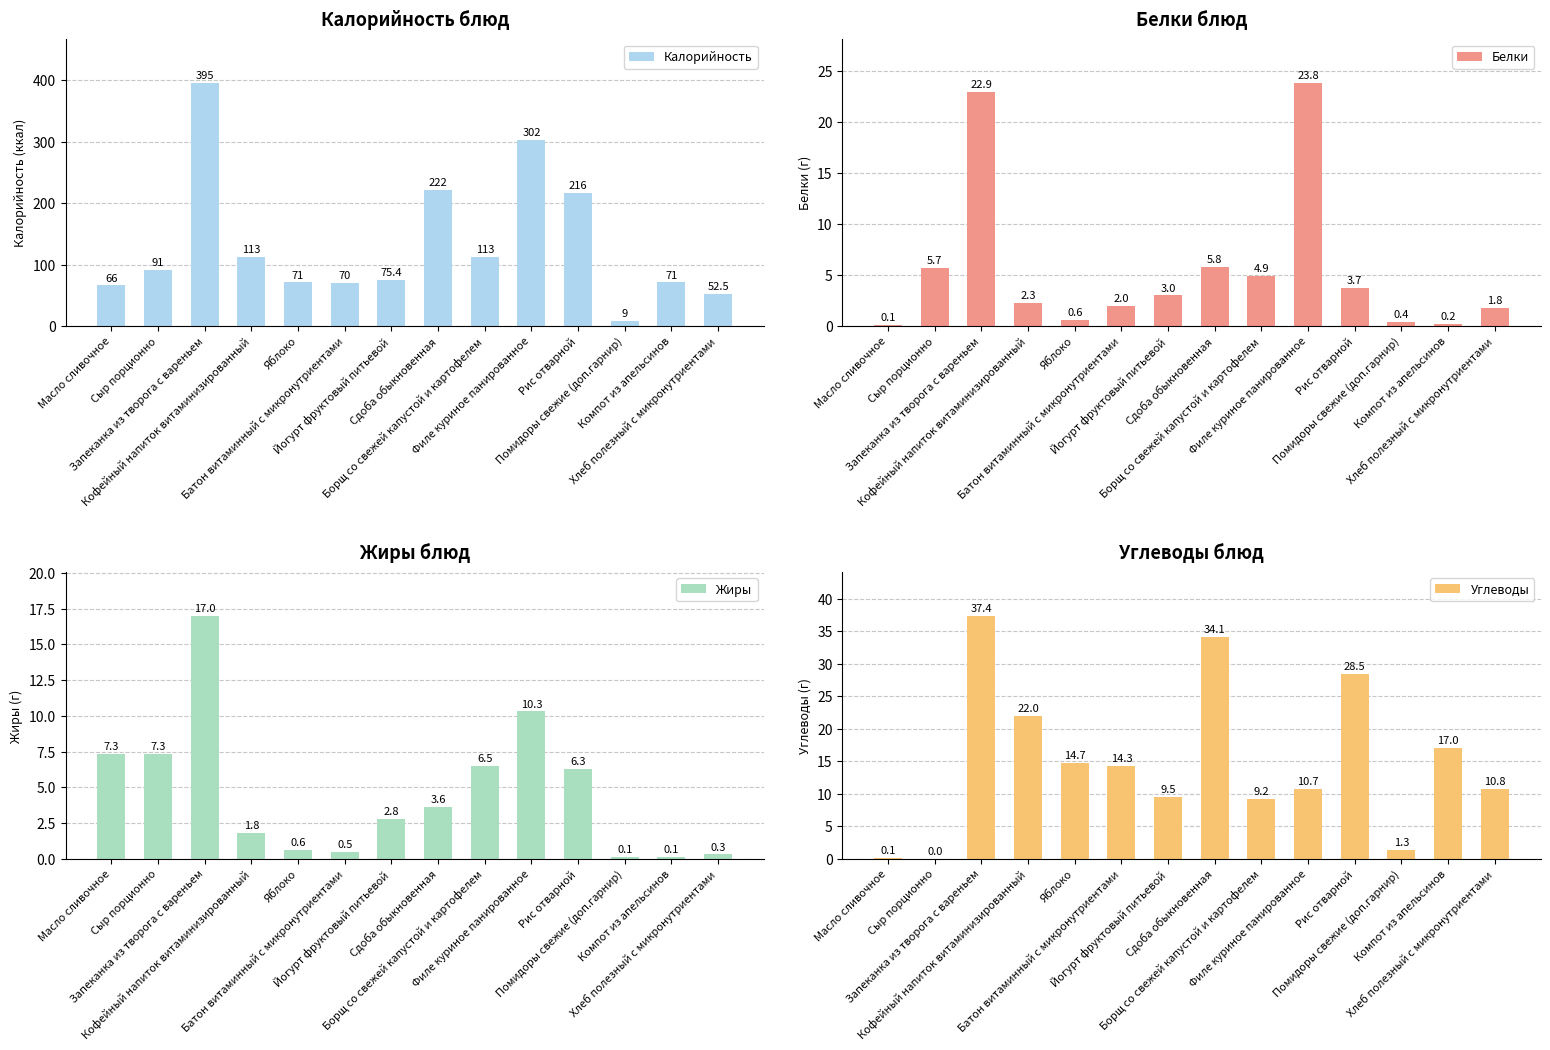

Rank the categories by Жиры value from lowest to highest.

Помидоры свежие (доп.гарнир), Компот из апельсинов, Хлеб полезный с микронутриентами, Батон витаминный с микронутриентами, Яблоко, Кофейный напиток витаминизированный, Йогурт фруктовый питьевой, Сдоба обыкновенная, Рис отварной, Борщ со свежей капустой и картофелем, Масло сливочное, Сыр порционно, Филе куриное панированное, Запеканка из творога с вареньем